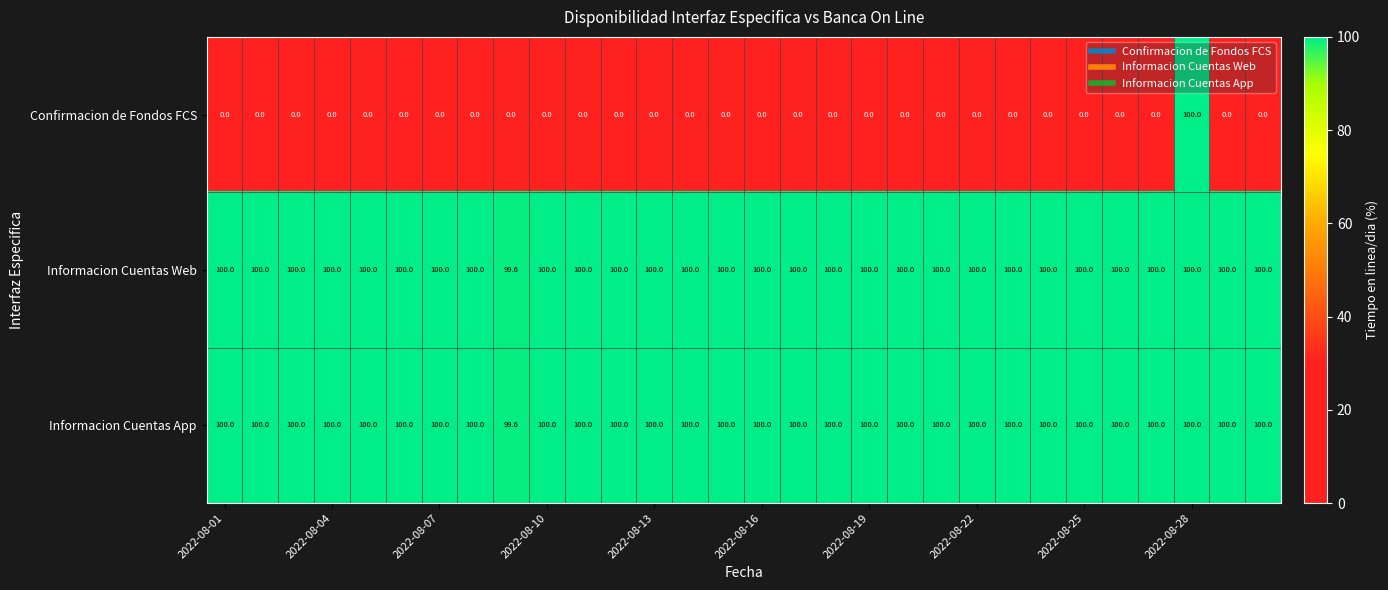

At how many categories does at least one series exceed 86?

30